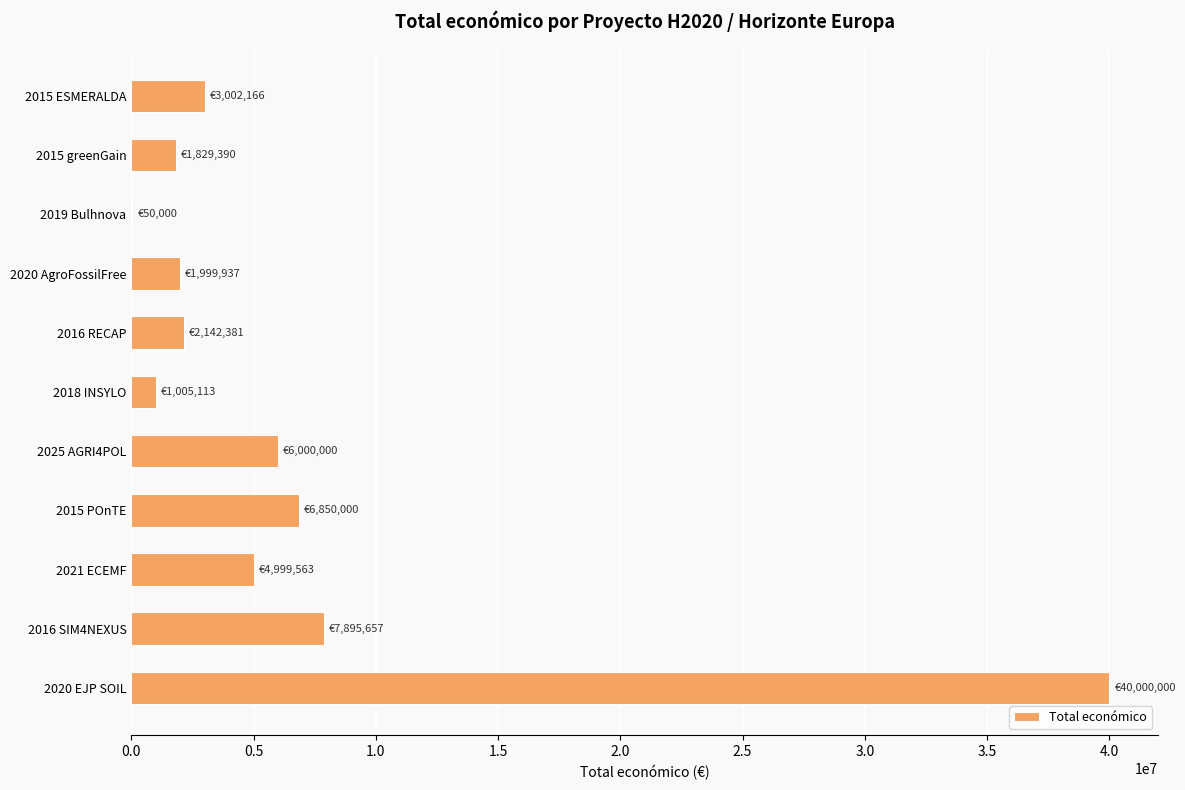

What is the sum of all values?

75774207